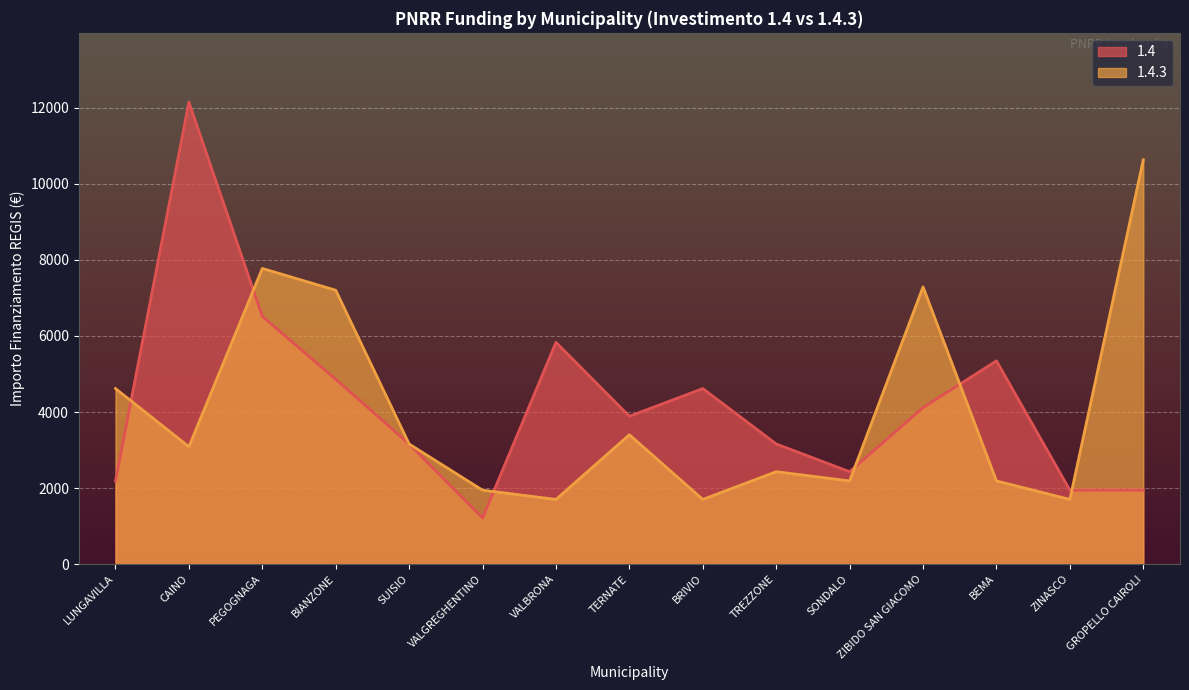

At which category does 1.4.3 reach its first local peak?

PEGOGNAGA